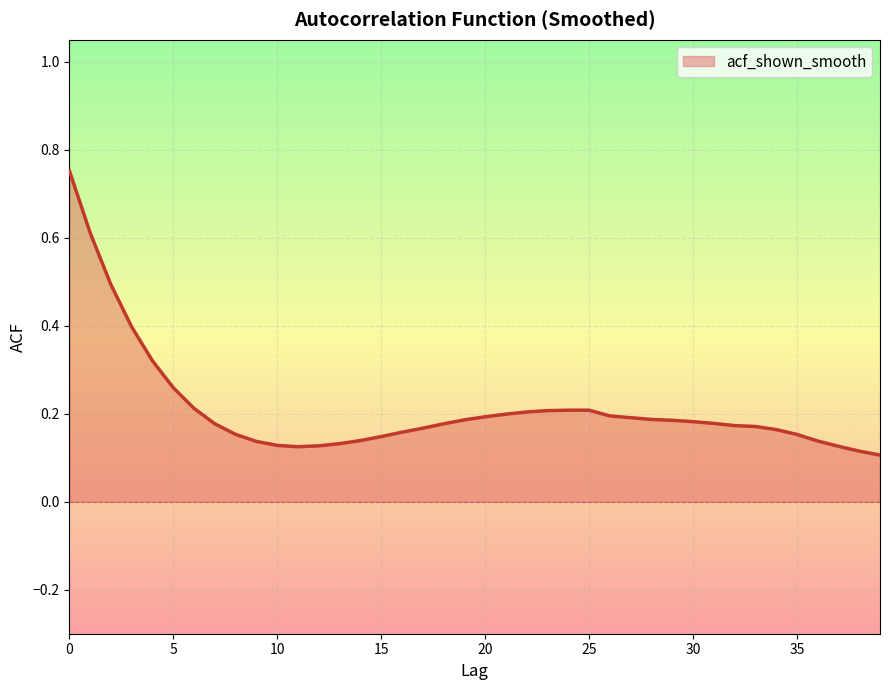

What is the maximum value shown in the chart?

0.8